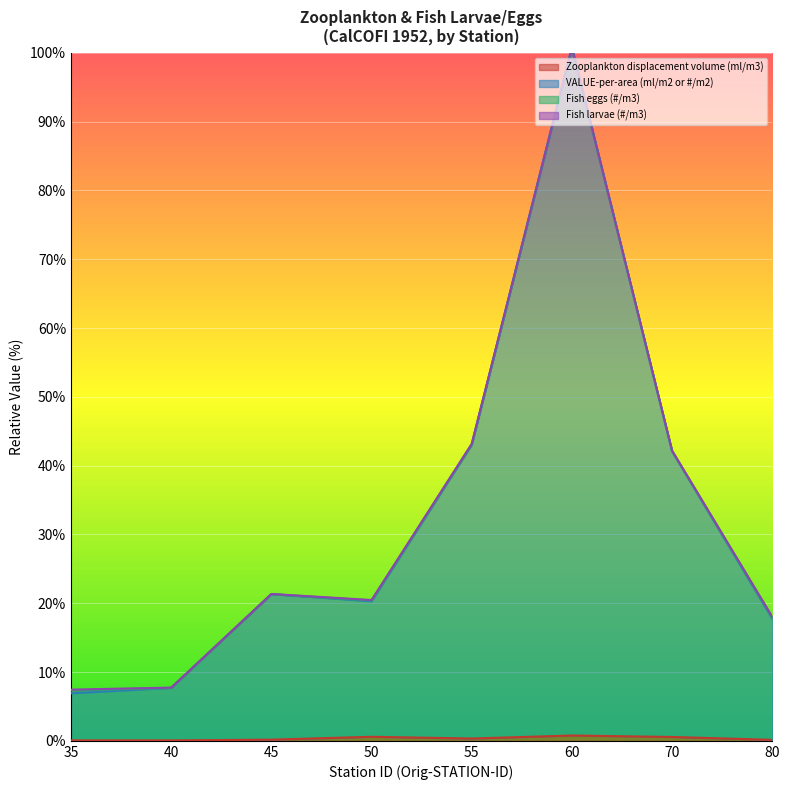

How many interior local peaks does the VALUE-per-area (ml/m2 or #/m2) series have?

2